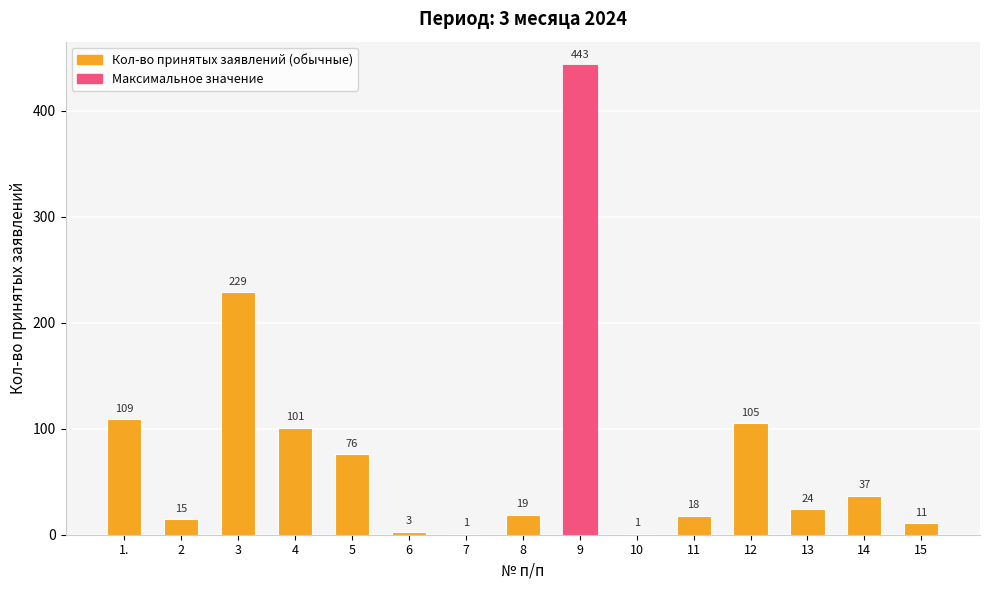

Approximately how many times larger is the value at 13 compared to 3?

0.1